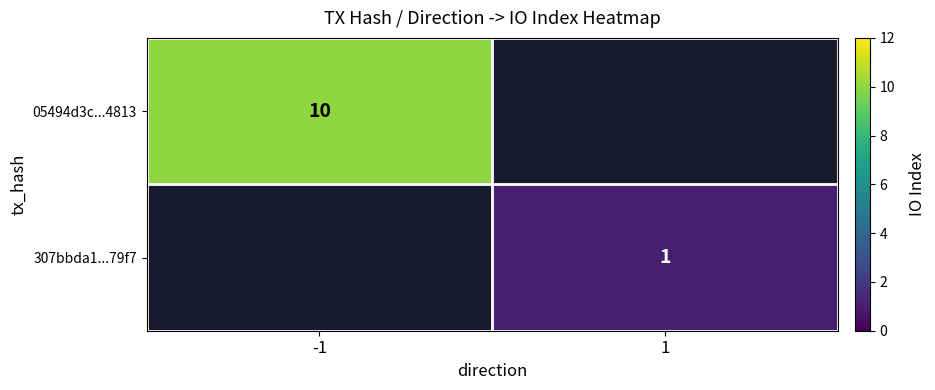

The 307bbda1...79f7 series shows 1 at 1. True or false?

True